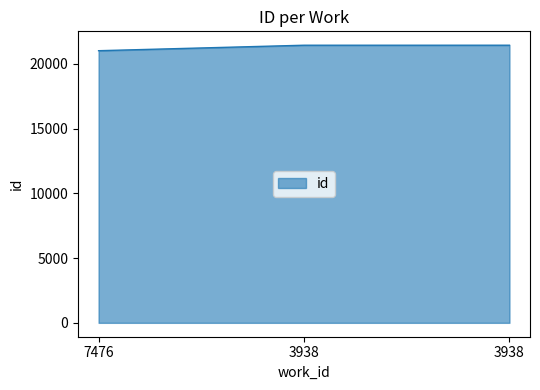

How many distinct data groups are displayed?

1